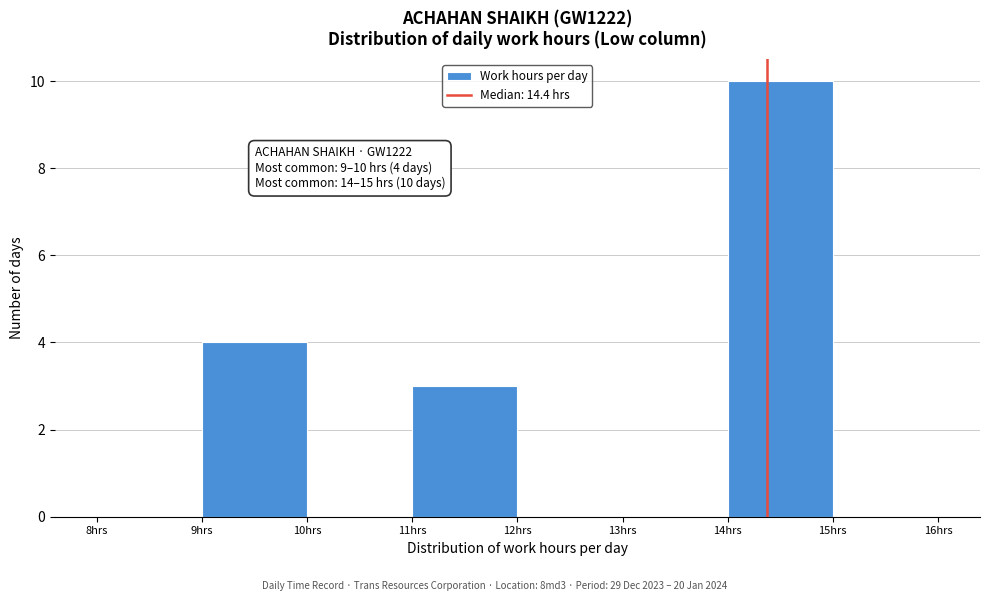

Which range on the x-axis has the tallest bar?

14 to 15